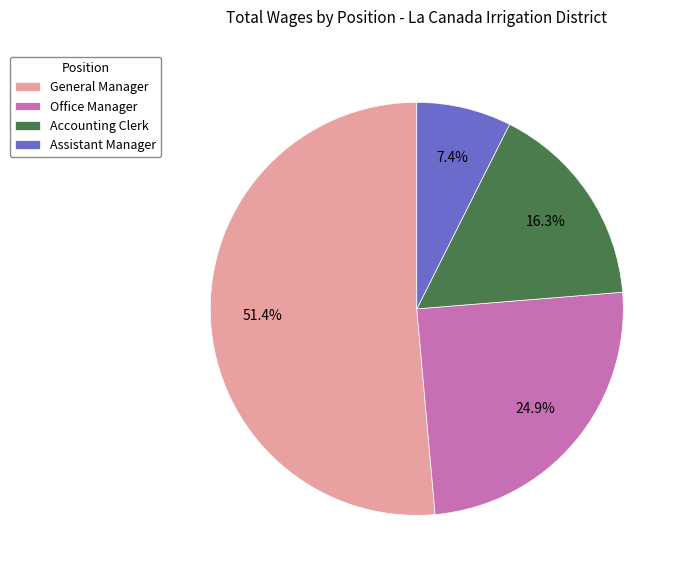

Which slice represents more than half of the pie?

General Manager